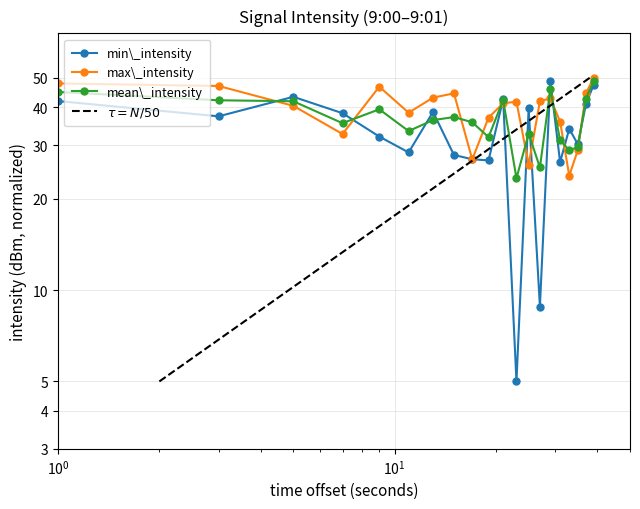

True or false: mean_intensity has more than 0 points higher than both neighbors.

True